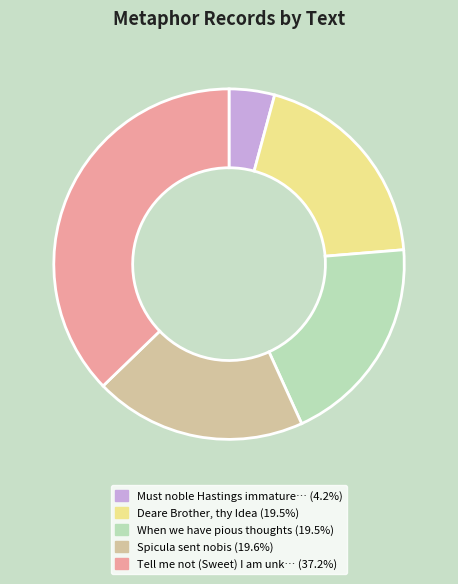

Does any single category account for the majority?

No